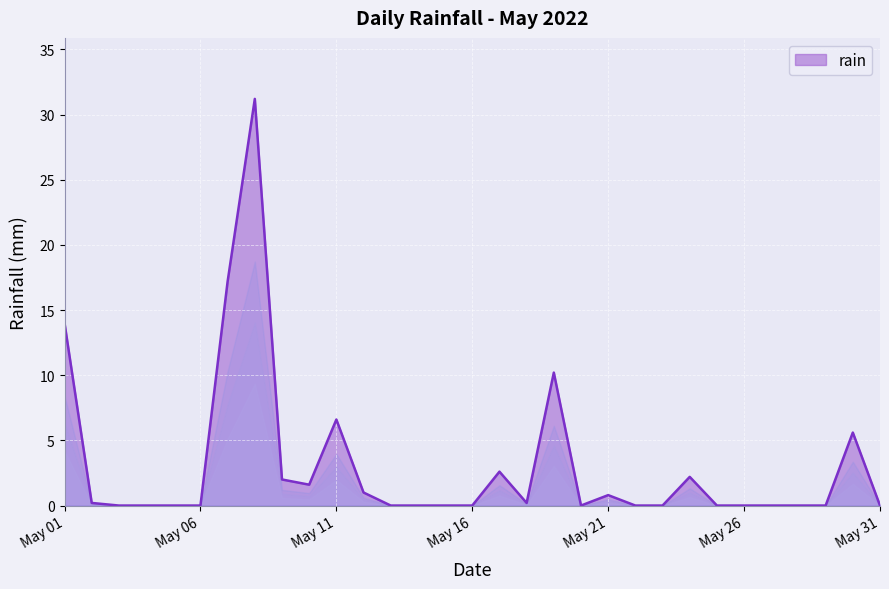

What is the maximum value shown in the chart?

31.2